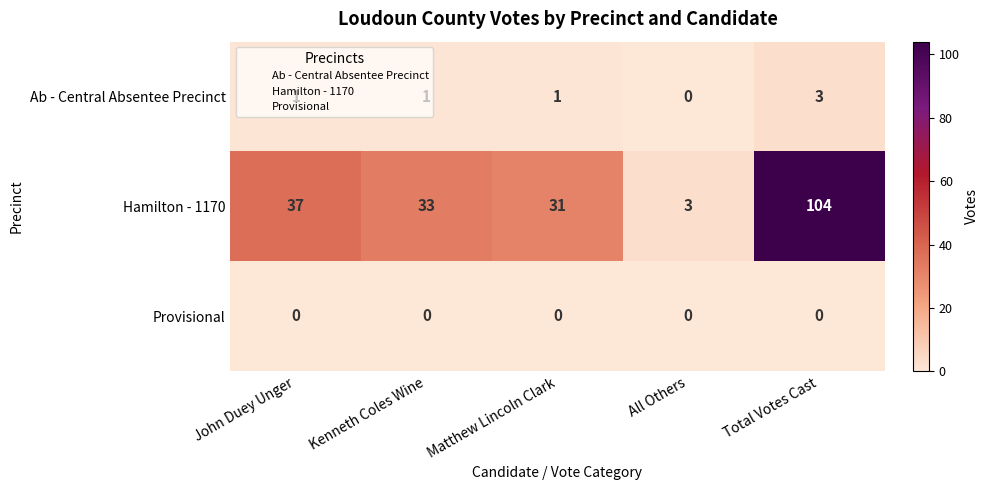

Between John Duey Unger and Kenneth Coles Wine, which series saw the biggest shift?

Hamilton - 1170